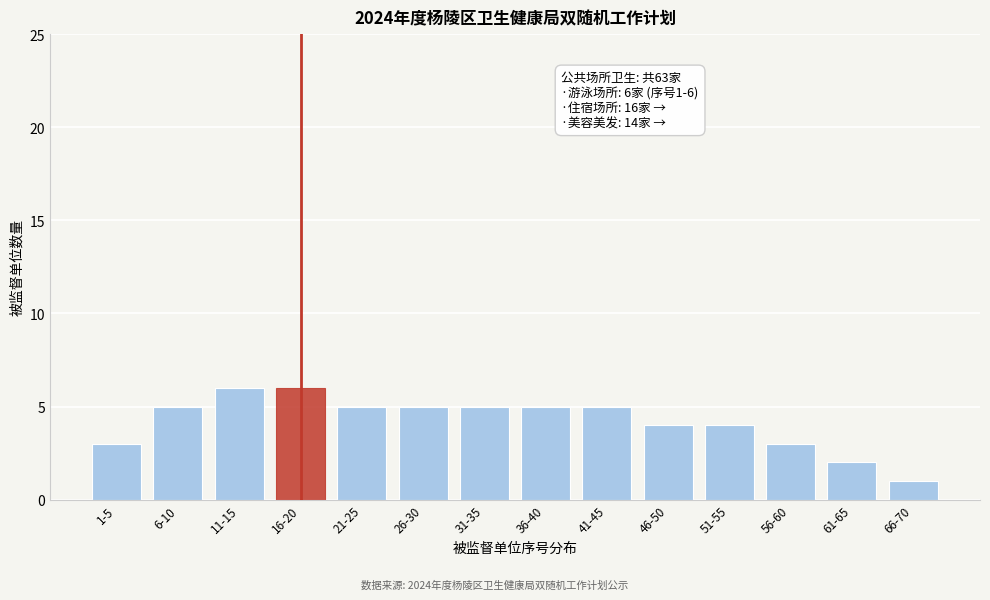

Reading left to right, transcribe all the data shown in this chart.

3	5	6	6	5	5	5	5	5	4	4	3	2	1